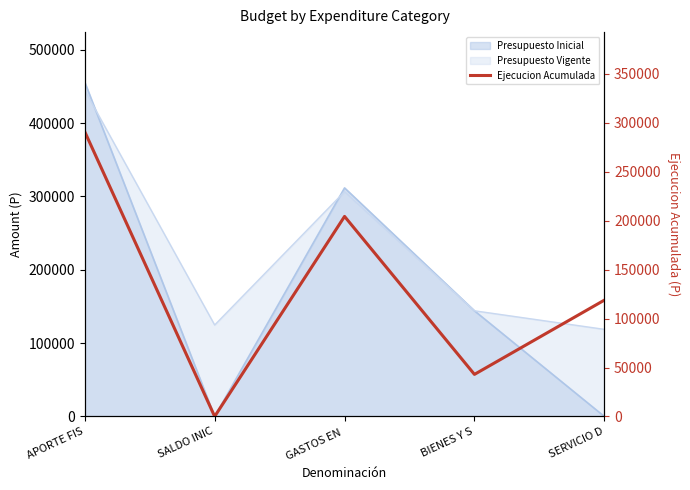

Reading right to left, what are all the values shown in this chart?

SERVICIO D=118794	BIENES Y S=42971	GASTOS EN =204312	SALDO INIC=0	APORTE FIS=290778